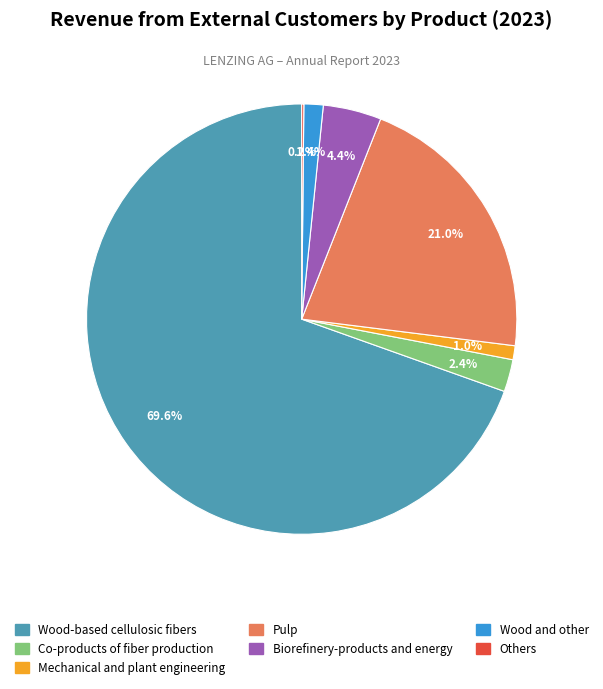

To the nearest percent, what percentage of the pie is Wood-based cellulosic fibers?

70%